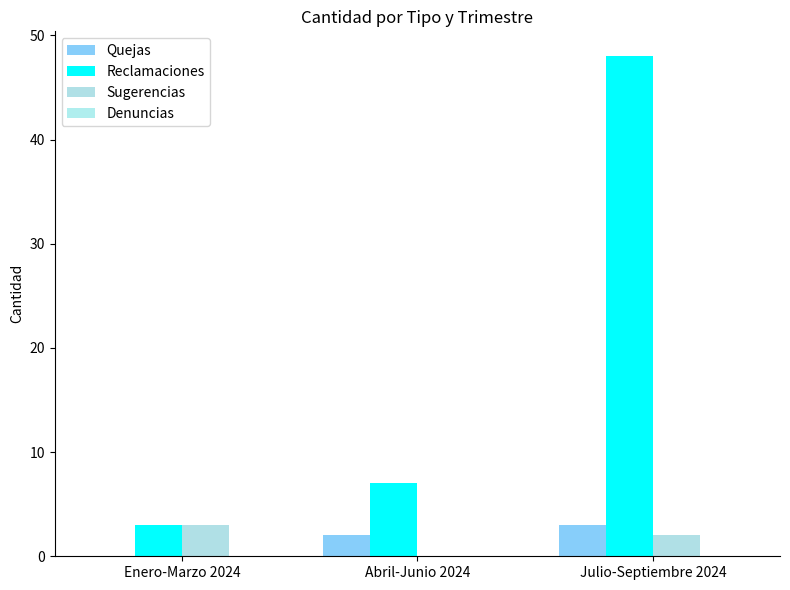

True or false: Reclamaciones has a value of 7 at Abril-Junio 2024.

True